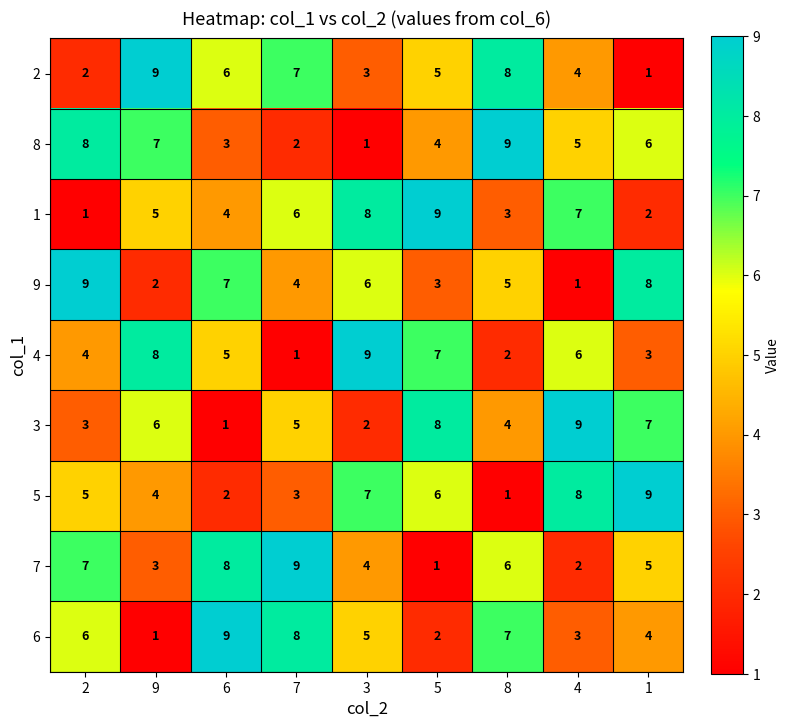

What is the spread (max minus min) of values at 4?

8